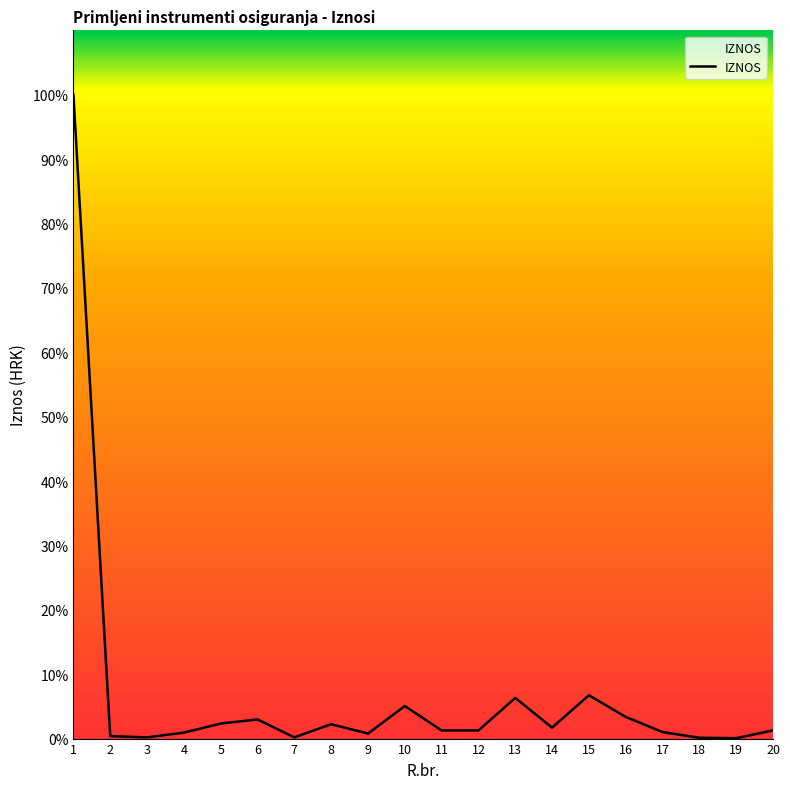

Does the chart have visible grid lines?

No